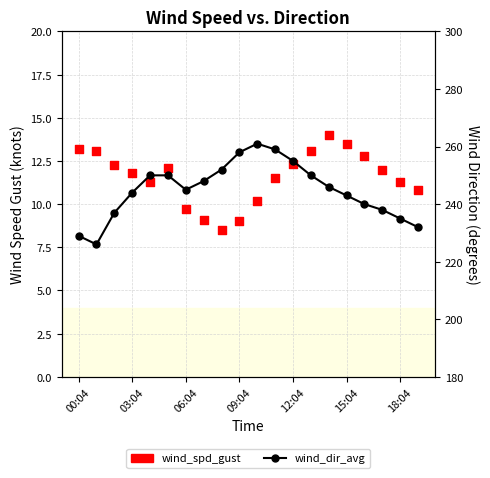

At which category is the sum across all series the highest?

10